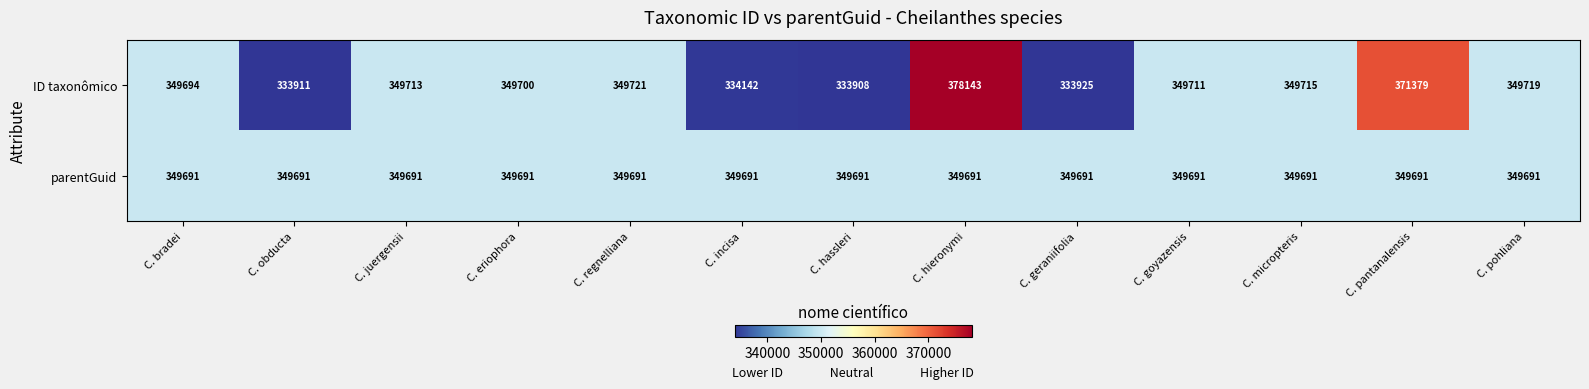

Which series has the largest range (max minus min)?

ID taxonômico